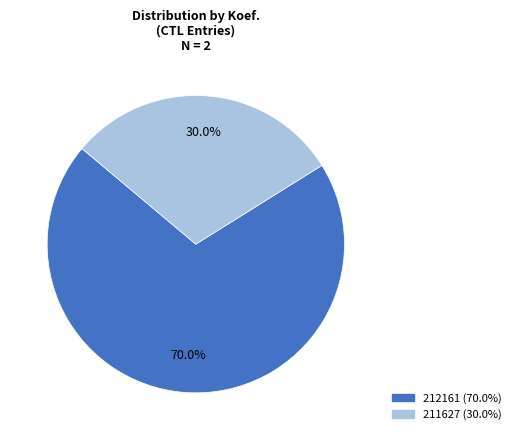

What percentage is the 212161 slice, to the nearest percent?

70%